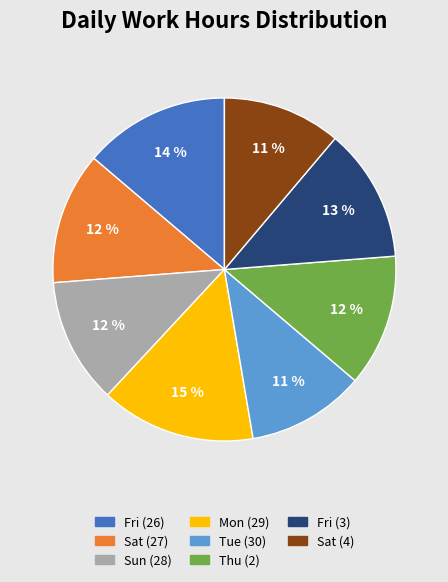

Approximately how many times larger is the value at Sat (4) compared to Tue (30)?

1.0